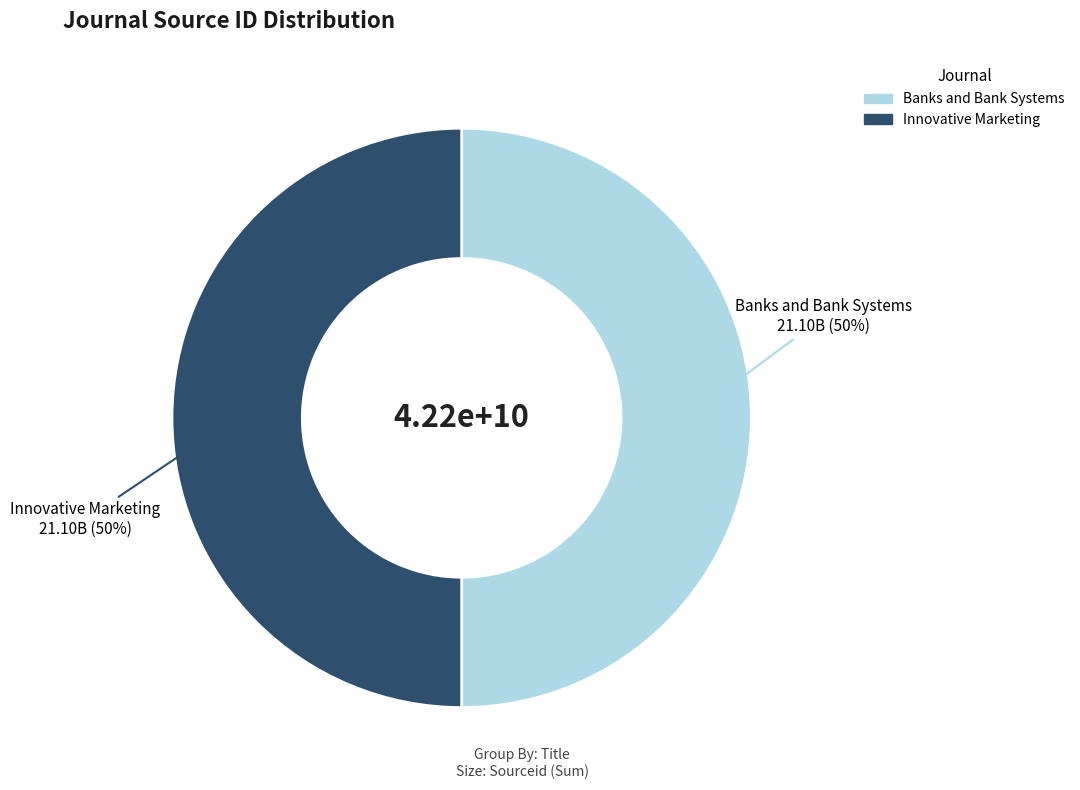

To the nearest percent, what portion does Innovative Marketing represent?

50%